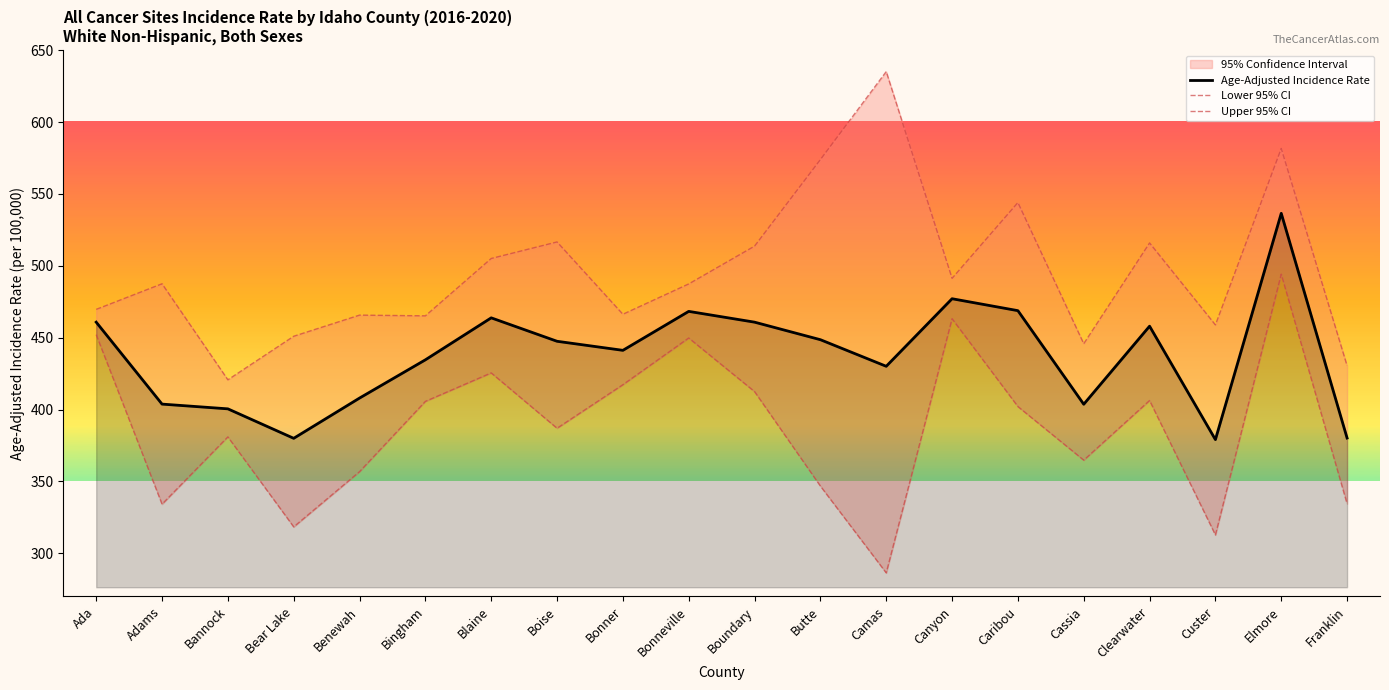

How many data points in Upper 95% CI are less than 487?

9